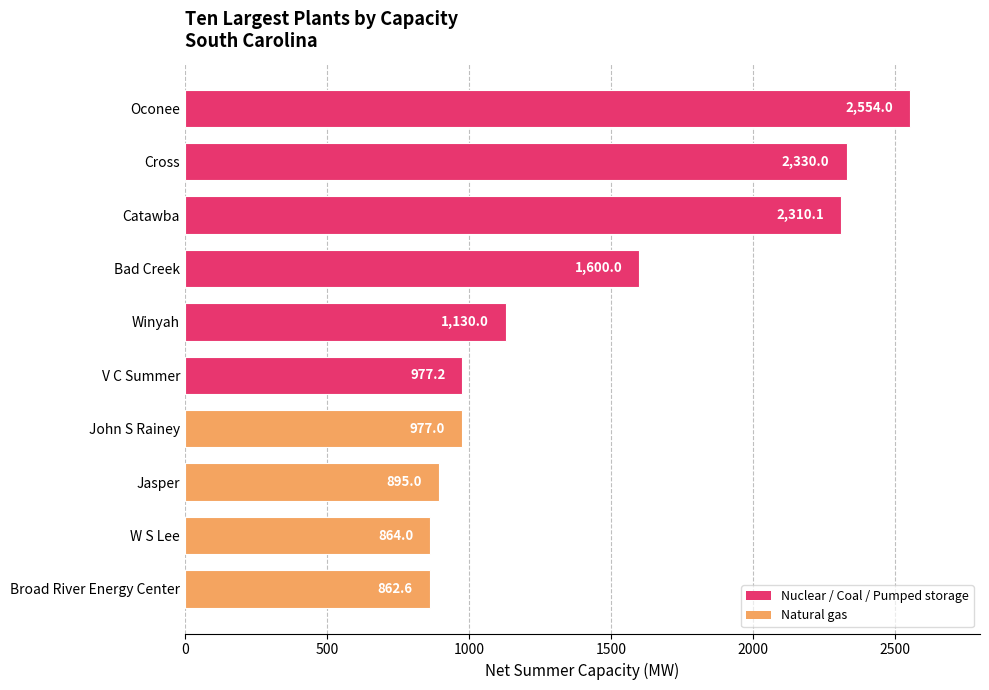

Where is the data nearest to the value 1708?

Bad Creek